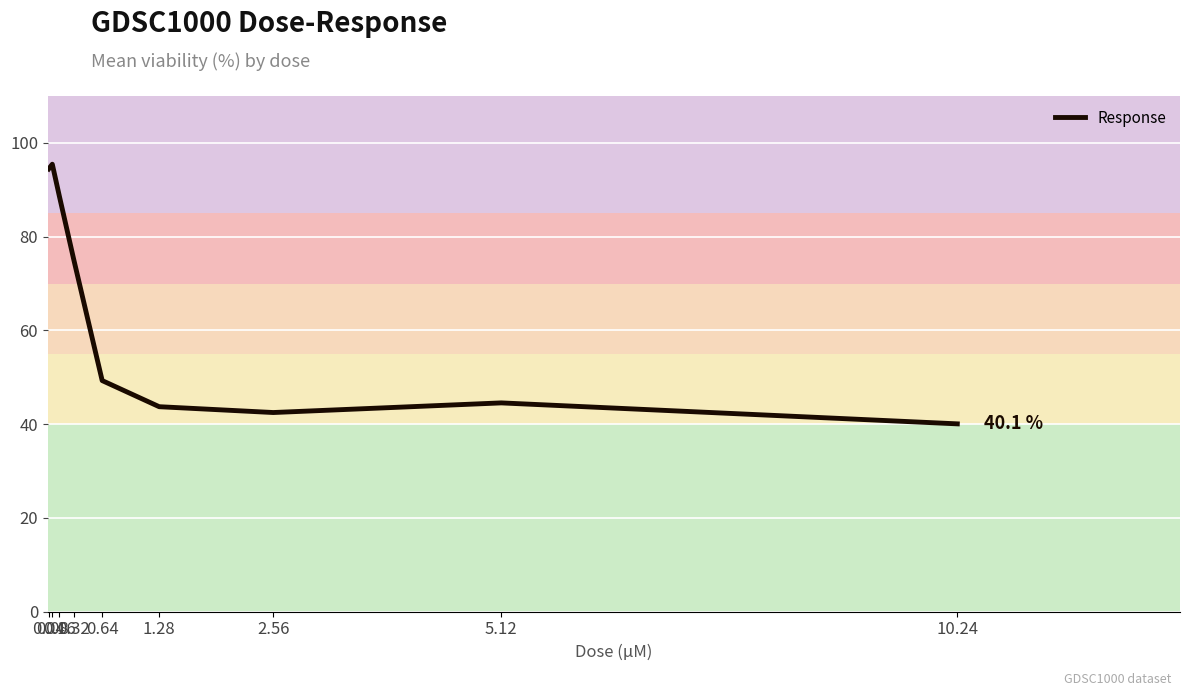

What is the difference between the maximum and minimum values?

55.4